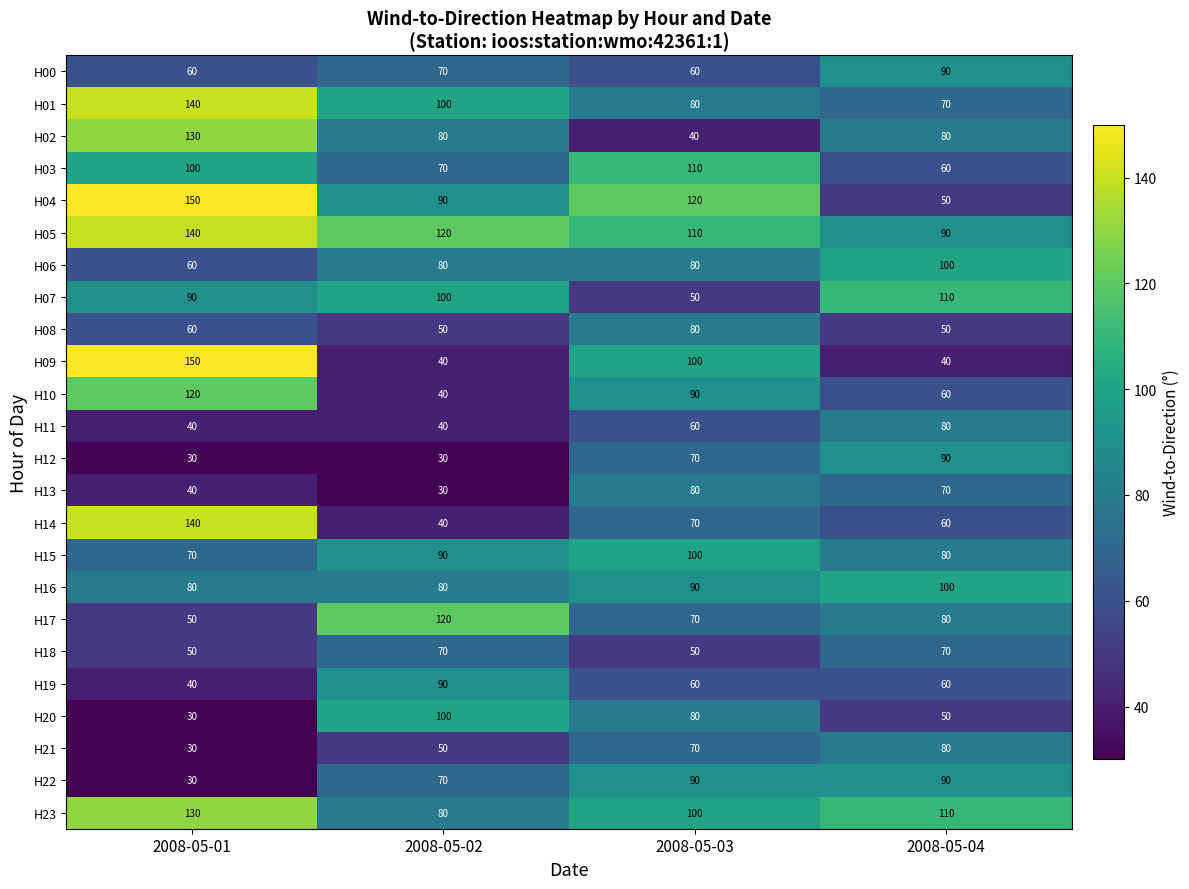

What is the sum of all H11 values?

220